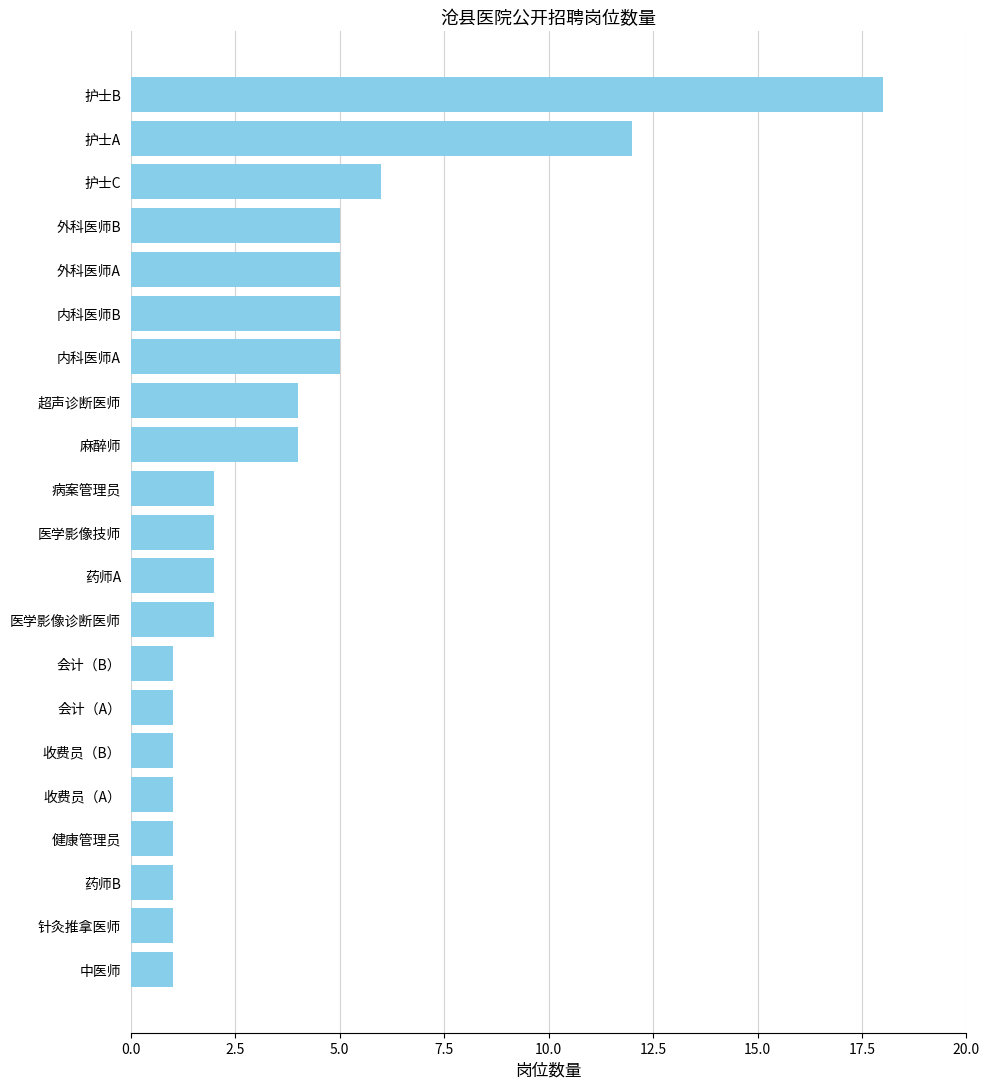

What is the difference between the values at 护士B and 会计（A）?

17